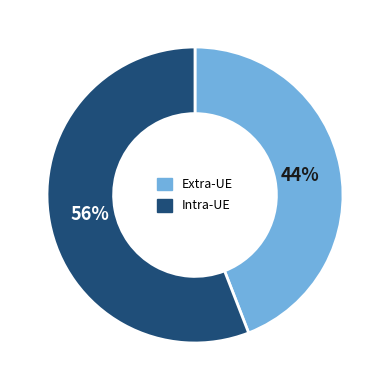

The Extra-UE slice represents 52% of the pie. True or false?

False